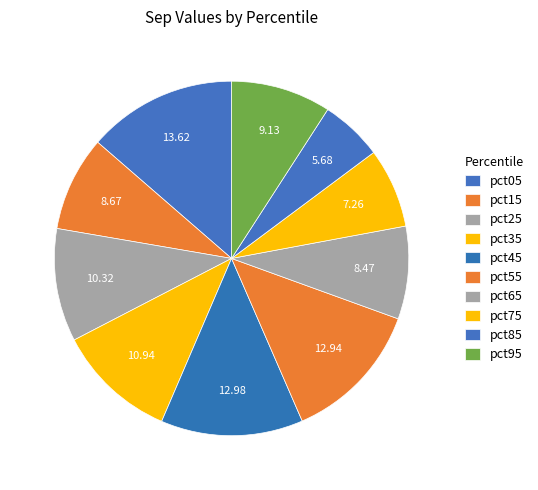

Is it true that pct85 is 6% of the pie?

True